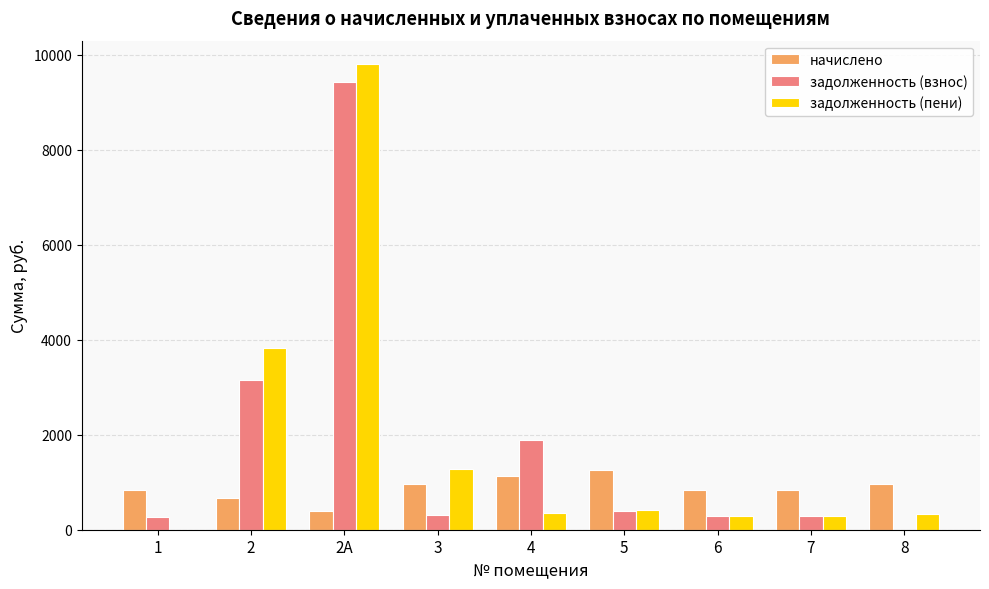

True or false: начислено has a value of 2077.9 at 5.

False